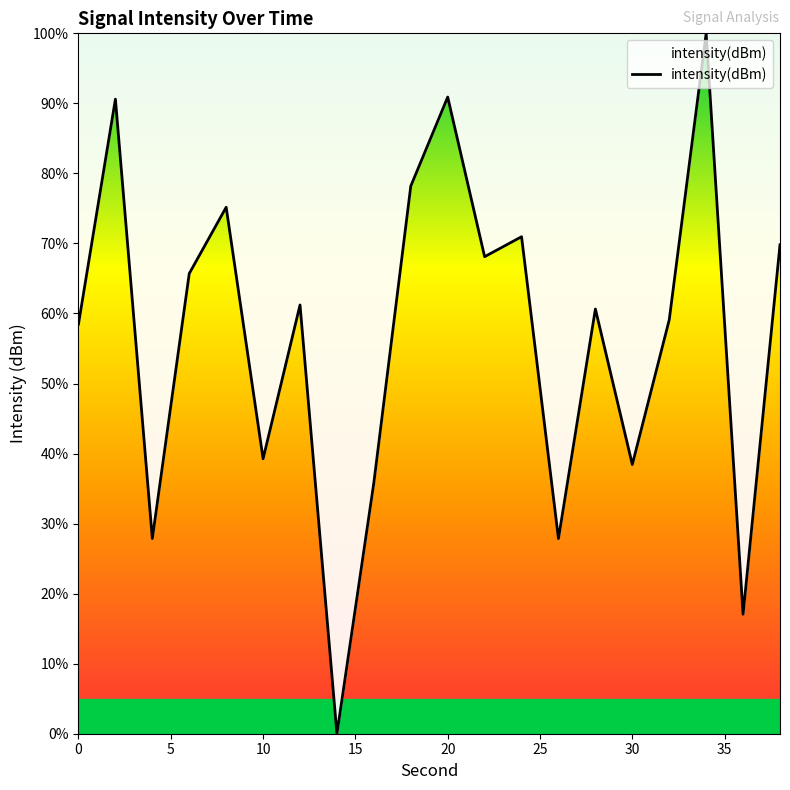

What is the difference between the maximum and minimum values?

100.0